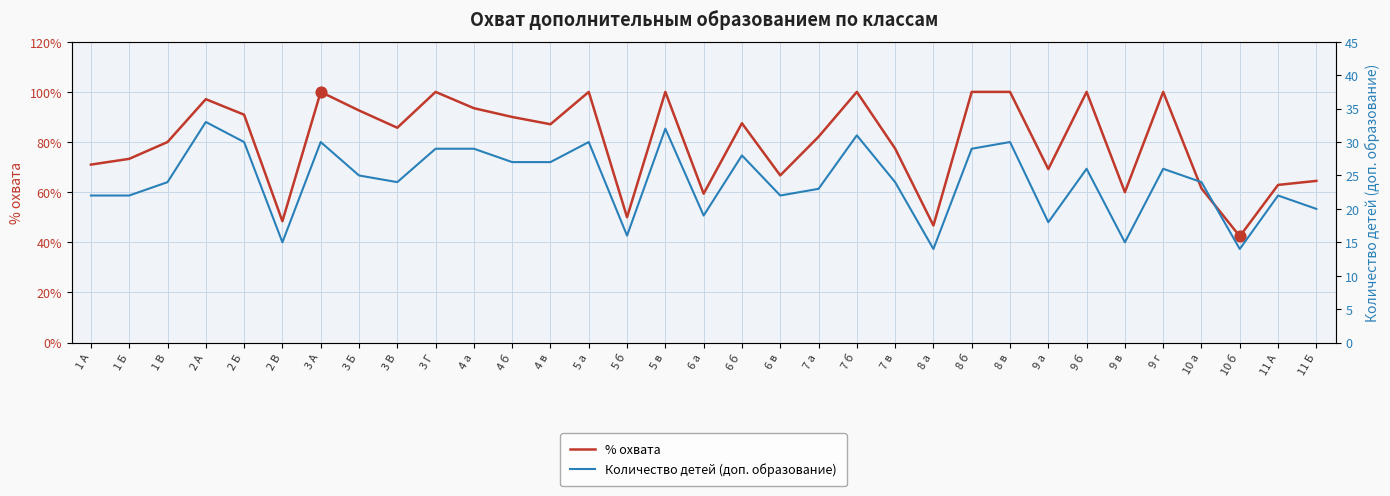

At which category is the sum across all series the highest?

5 в